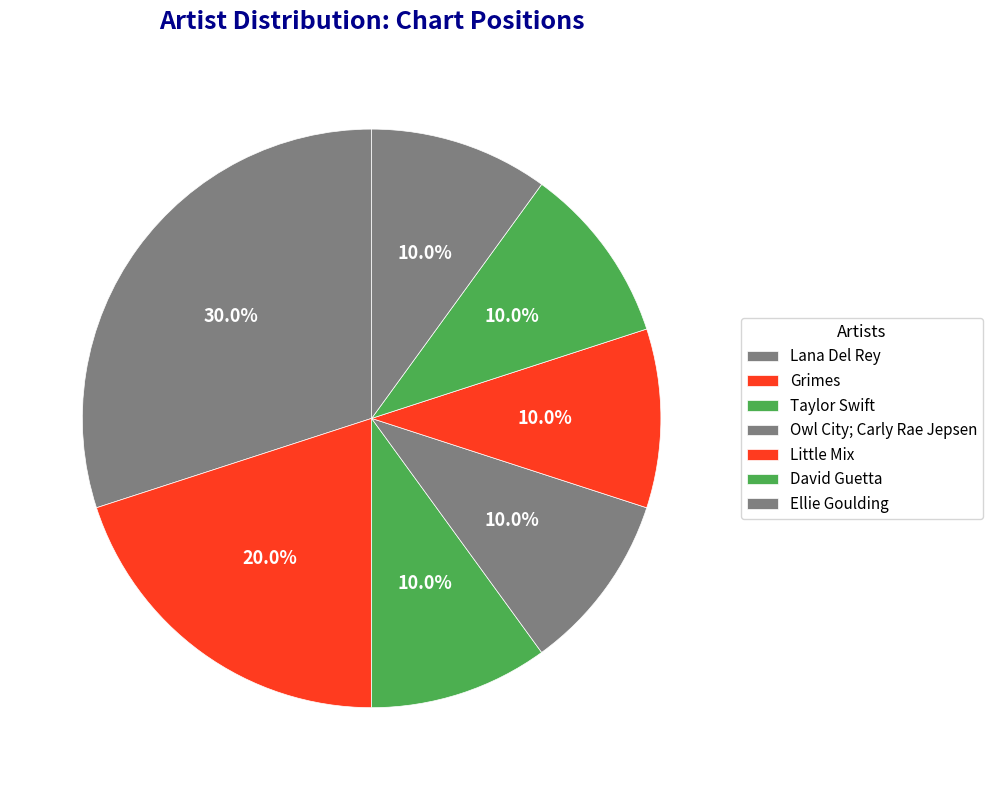

What percentage is the Ellie Goulding slice, to the nearest percent?

10%